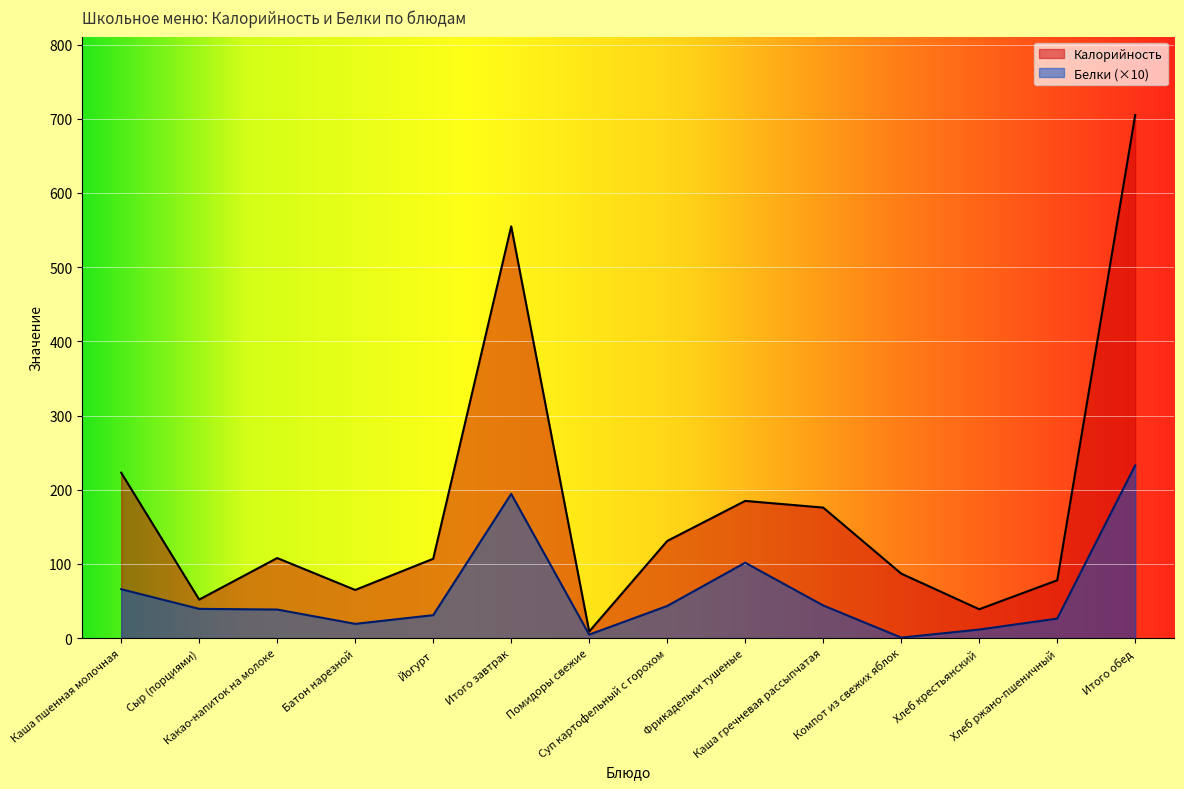

How many data points in Калорийность are less than 108?

7